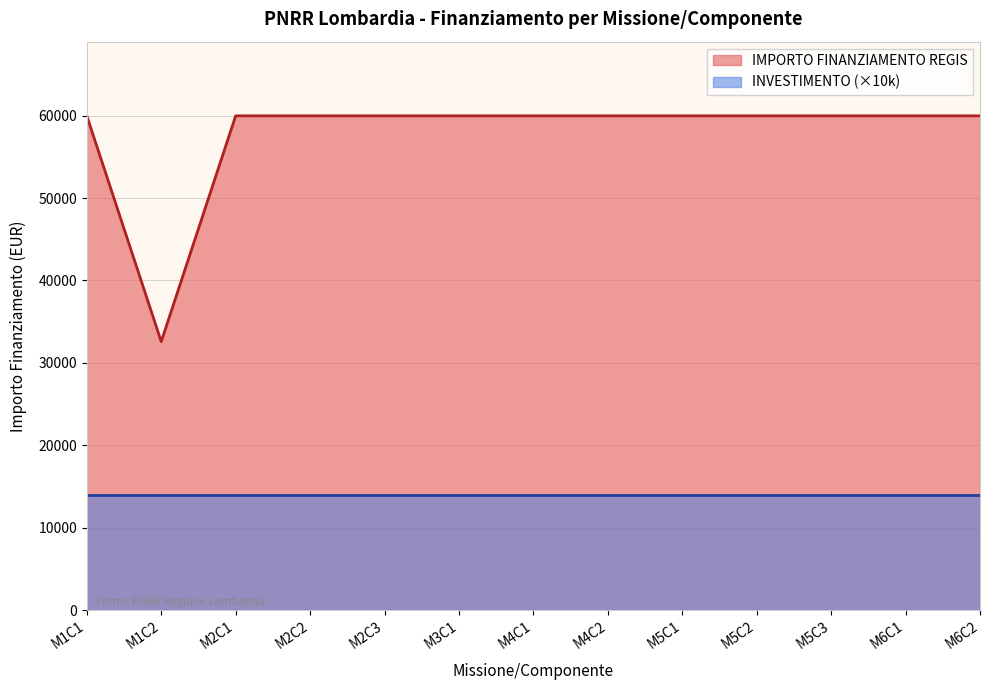

The value of IMPORTO FINANZIAMENTO REGIS at M1 is 33546.3. True or false?

False